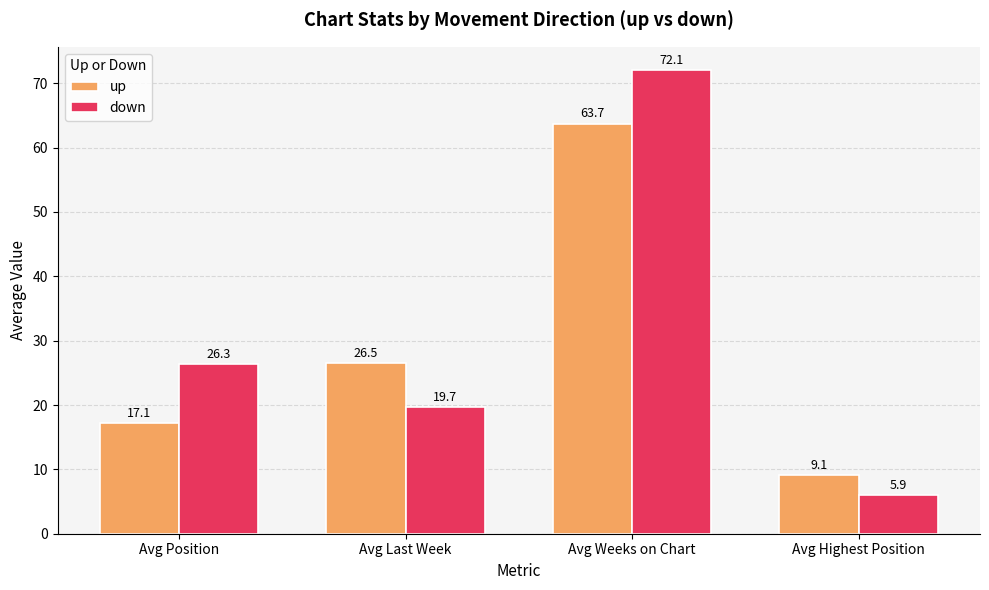

Which label corresponds to the largest value in the chart?

Avg Weeks on Chart